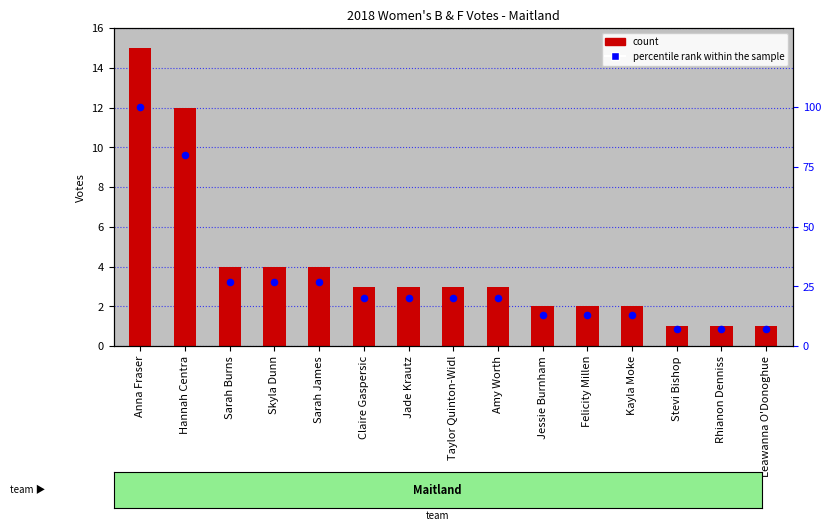

Which series has the largest Y range (max minus min)?

percentile rank within the sample